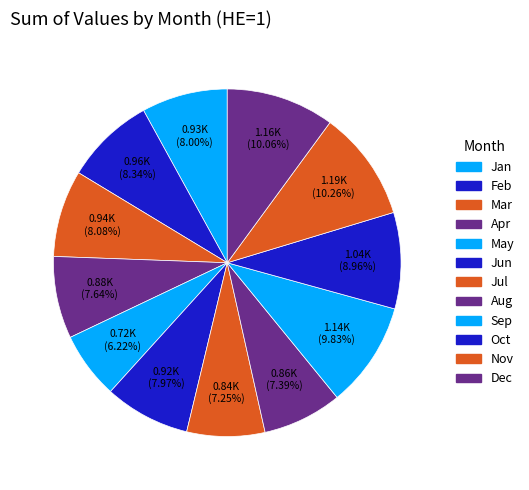

Is it true that May is 15% of the pie?

False